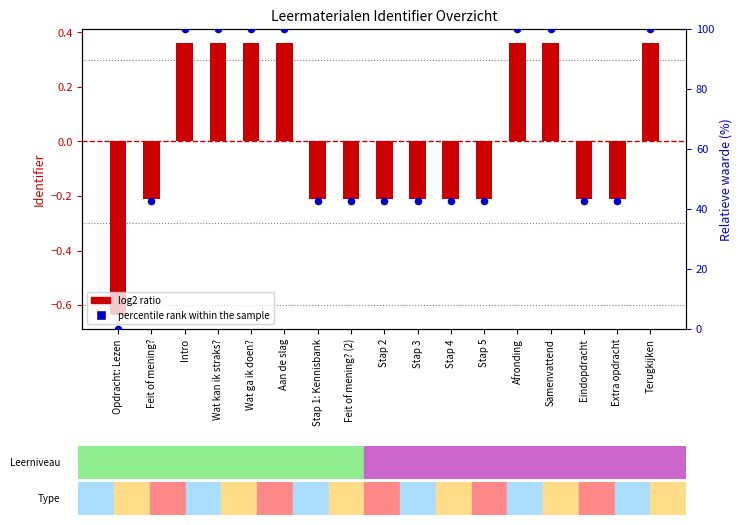

What is the total value across all series at Intro?

100.4